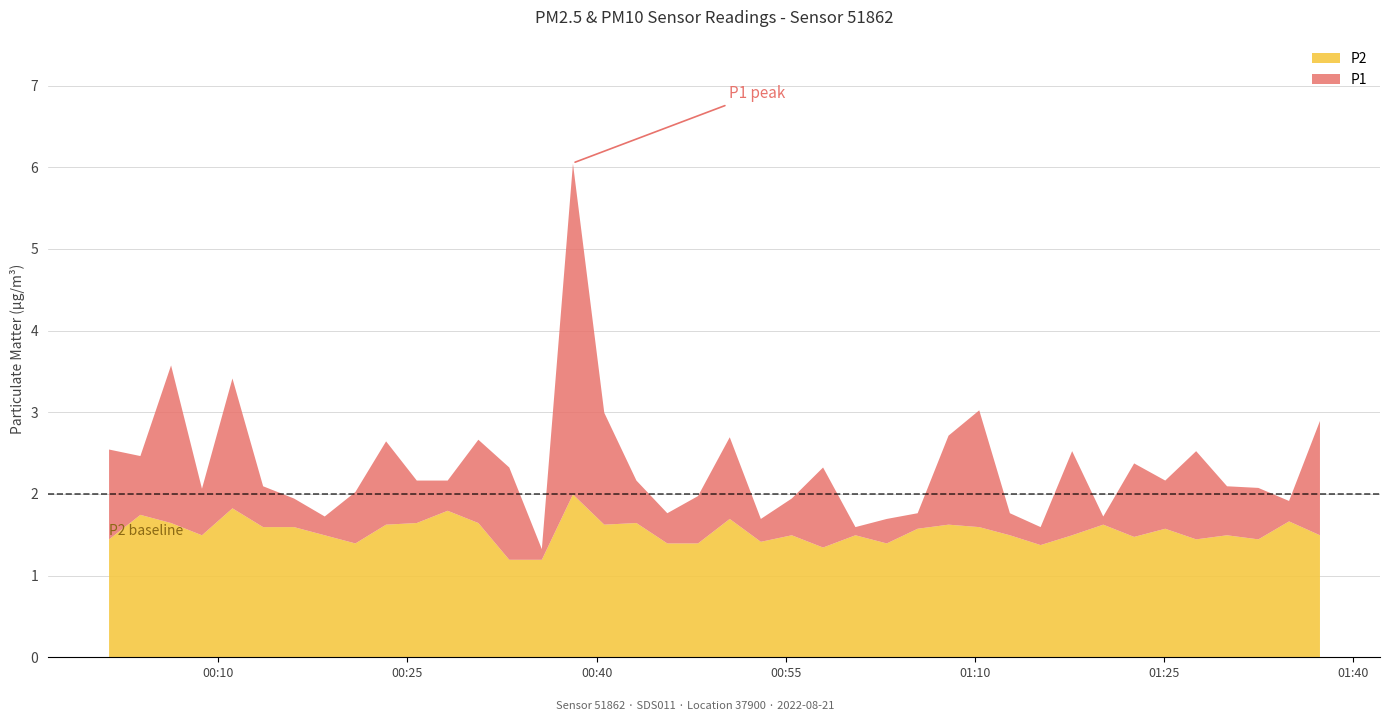

At which category is the sum across all series the highest?

15